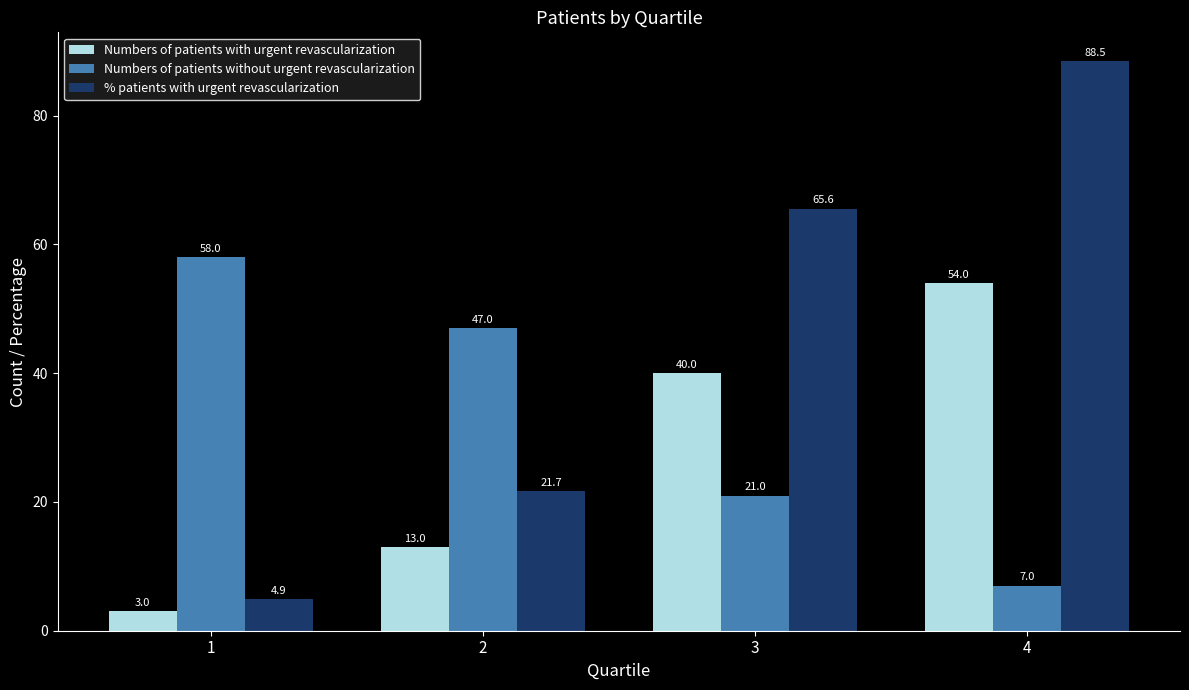

Rank the categories by % patients with urgent revascularization value from highest to lowest.

4, 3, 2, 1